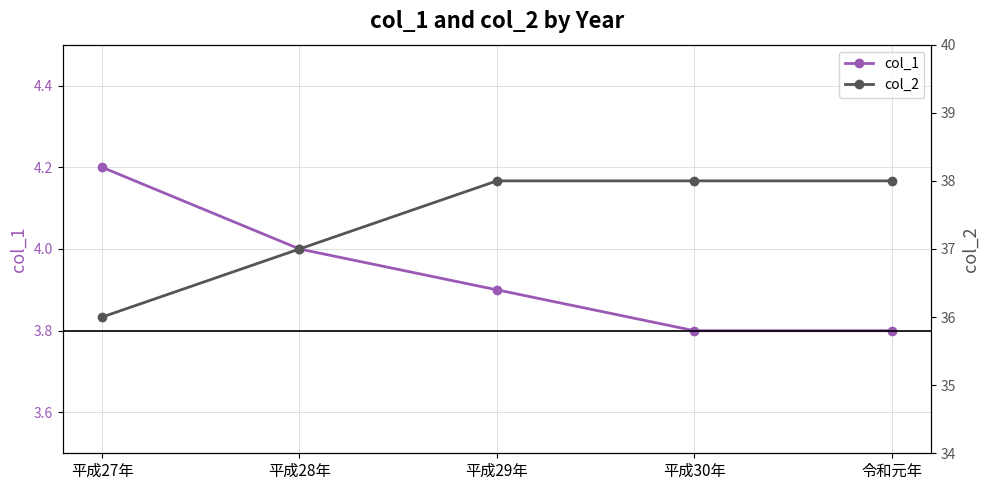

The col_1 series shows 5.6 at 令和元年. True or false?

False